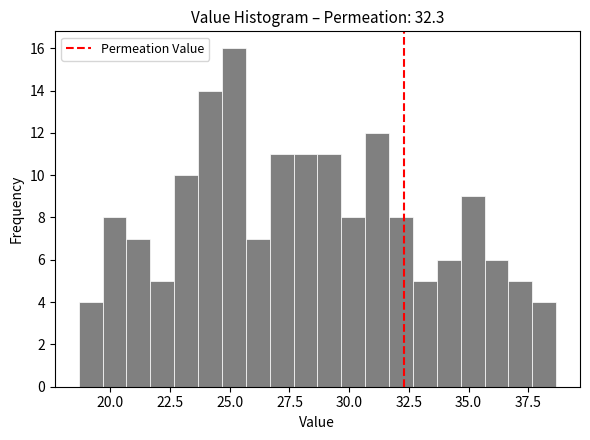

Read against the x-axis, roughly where is the centre of the tallest bar?

25.0